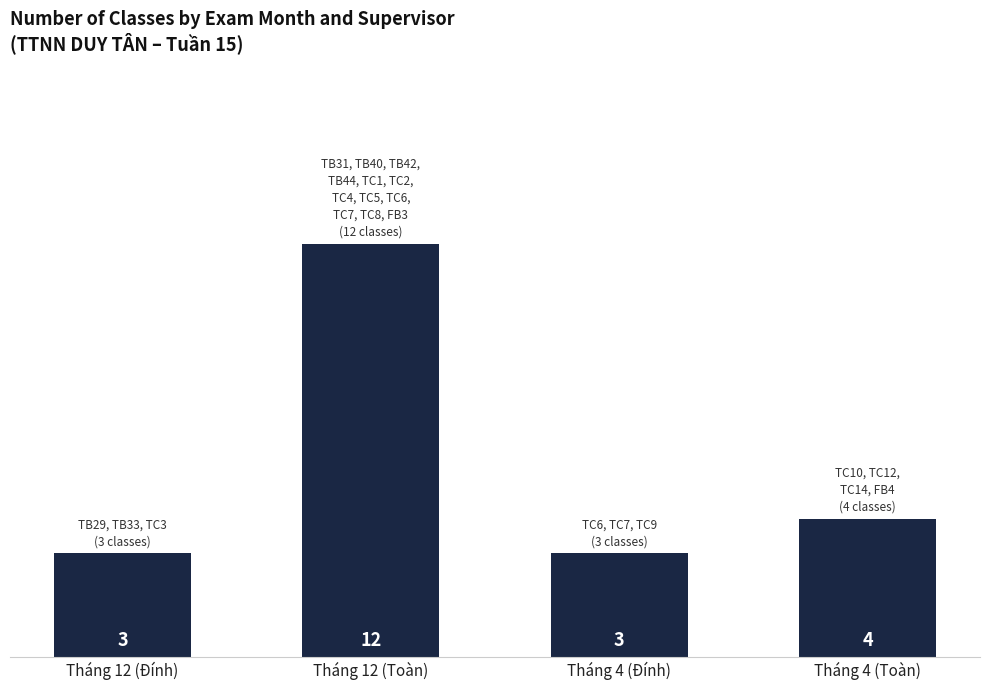

What is the label of the 4th bar from the right?

Tháng 12 (Đính)